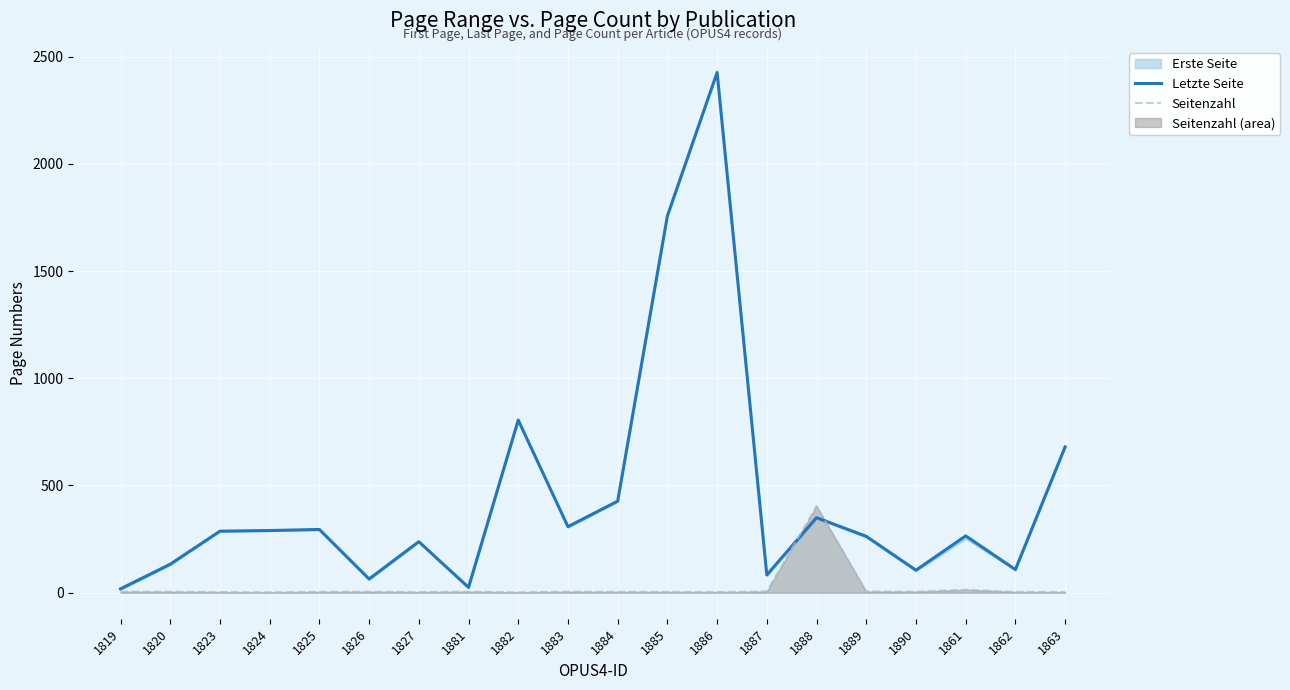

What is the average value of the Letzte Seite series?

446